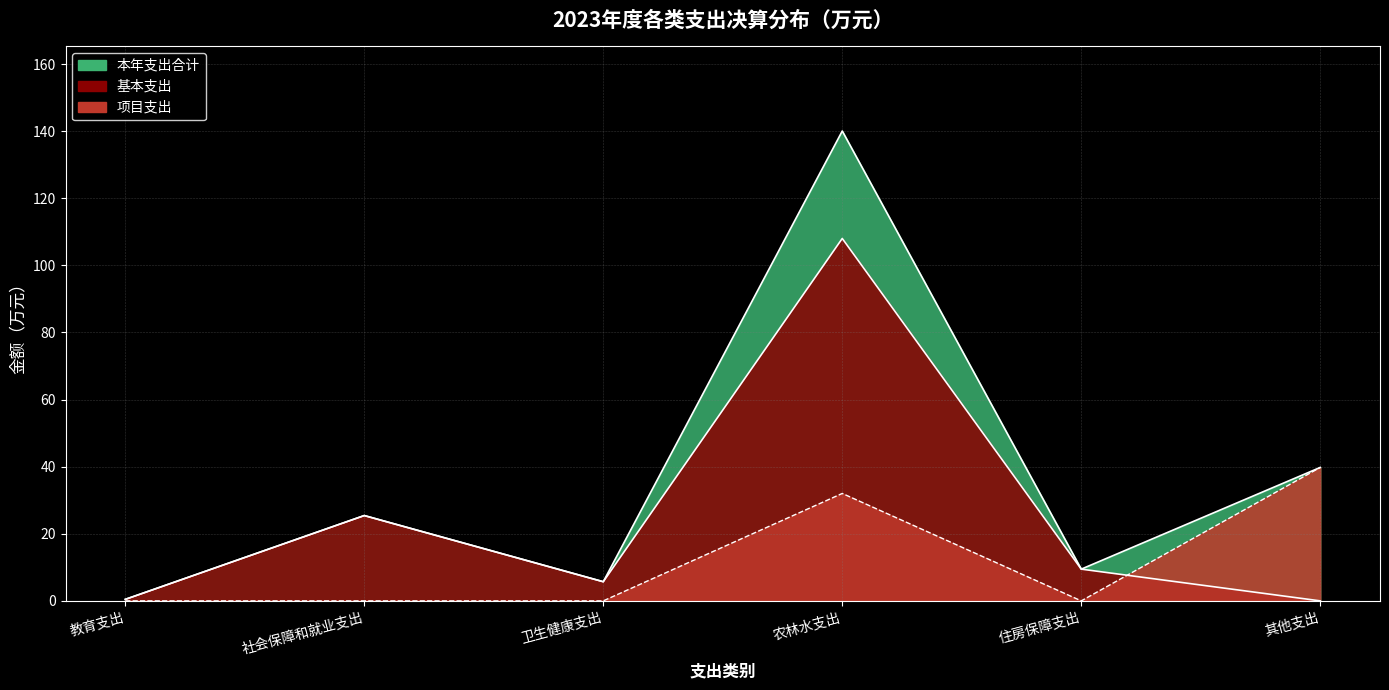

Does the chart have visible grid lines?

Yes